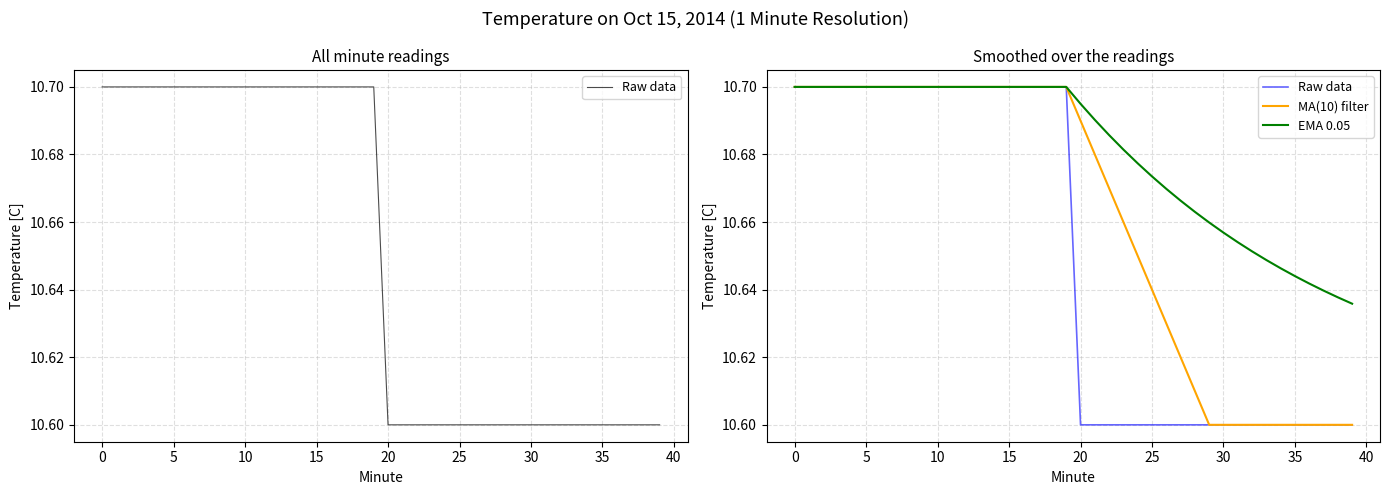

What is the label of the 14th point from the right?

26